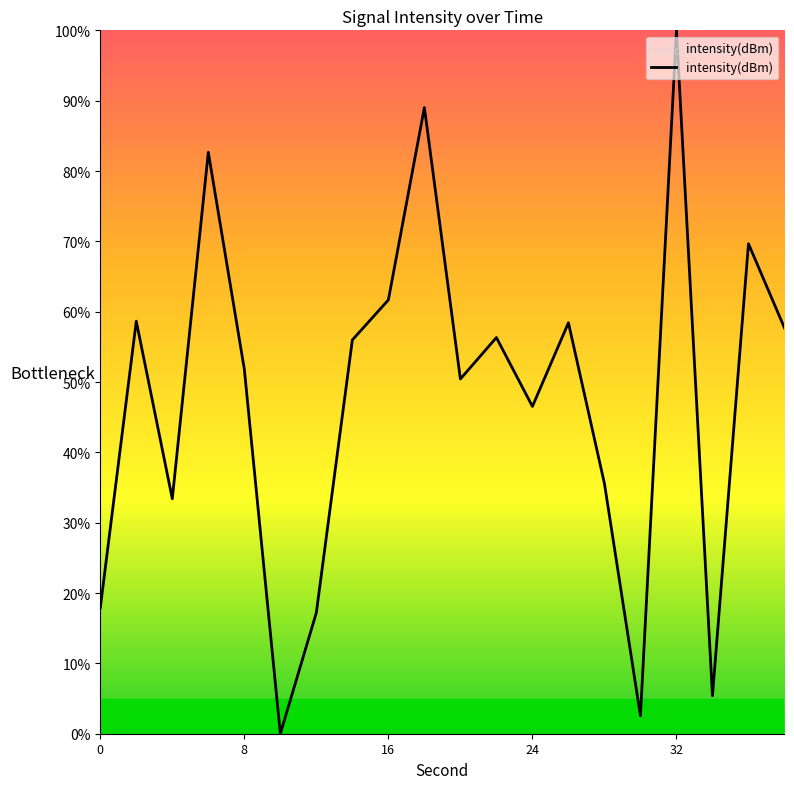

Does the chart display data point markers on the line(s)?

No